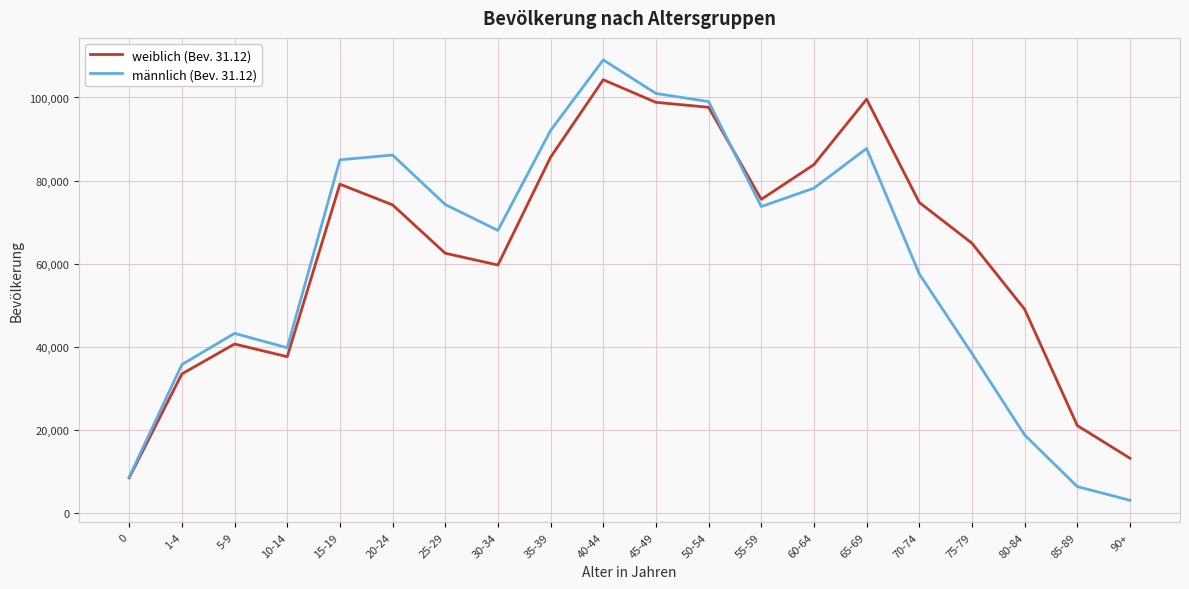

What is the minimum value shown in the chart?

3062